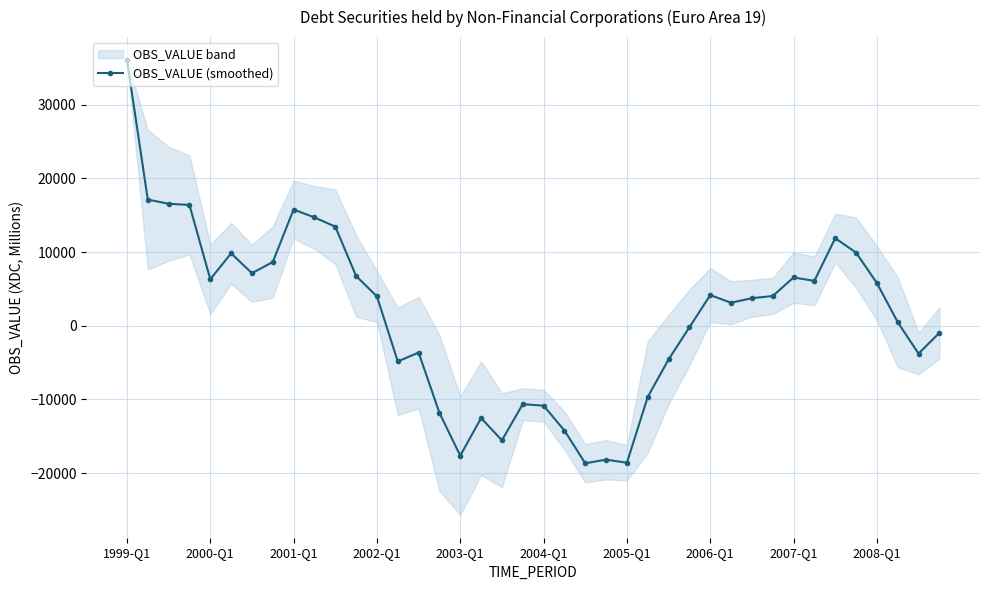

How many points are lower than both their immediate neighbors (excluding endpoints)?

10